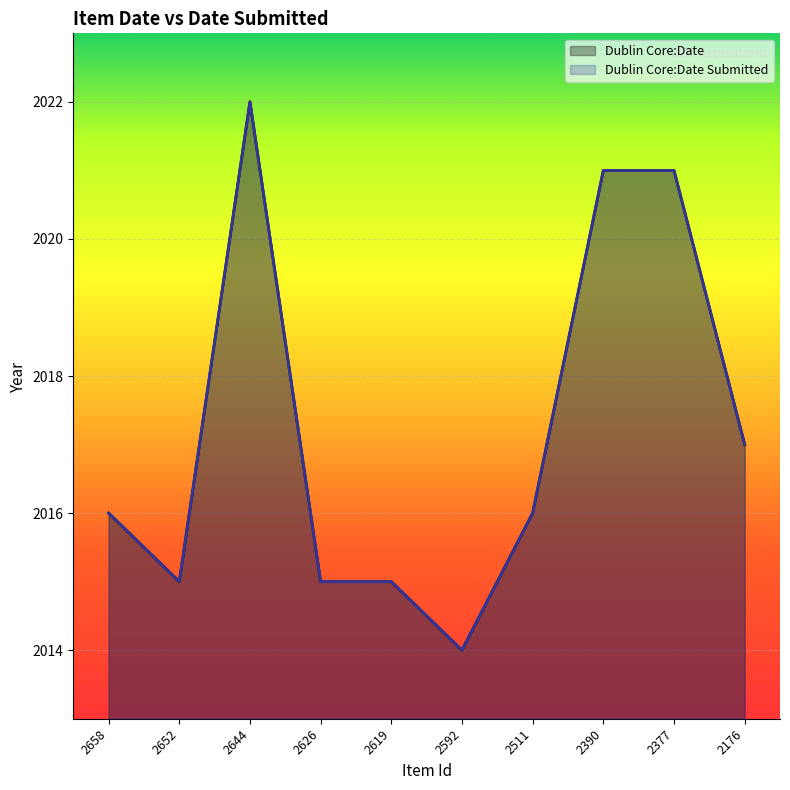

At which category is the sum across all series the highest?

2644